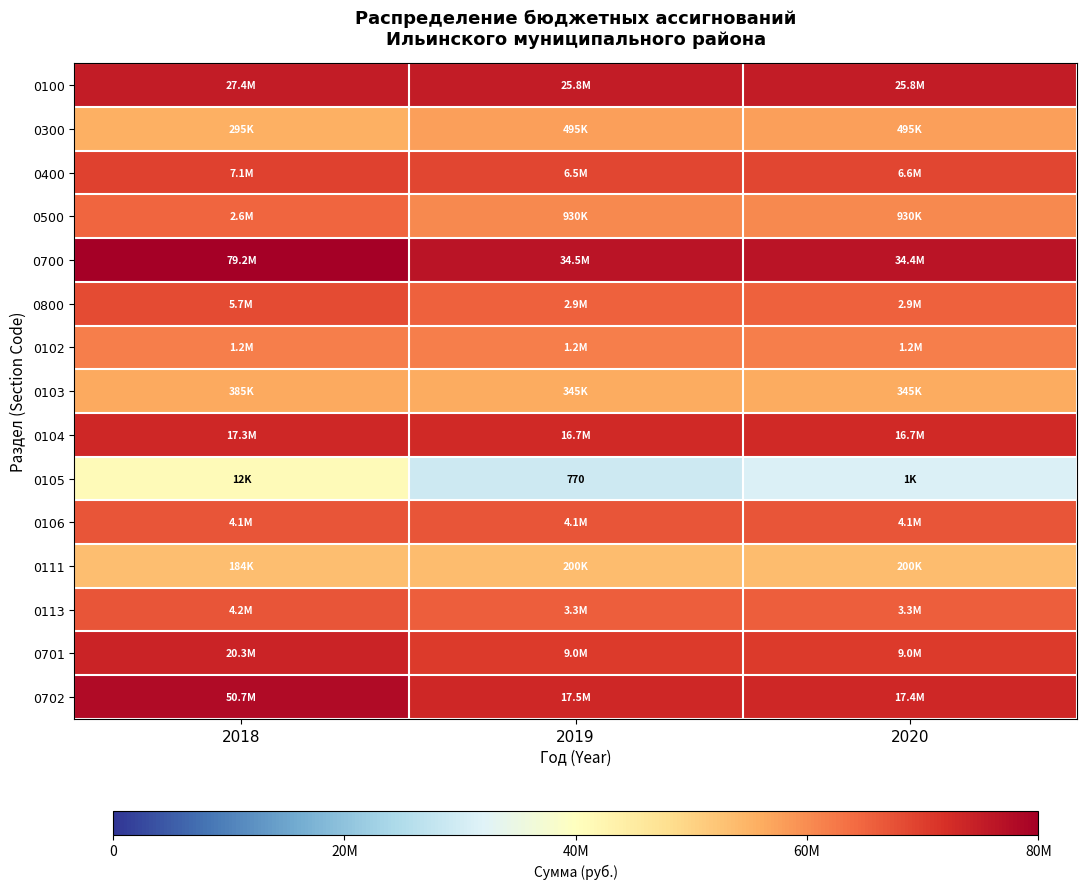

At 2019, list the series in order from largest to smallest.

0700, 0100, 0702, 0104, 0701, 0400, 0106, 0113, 0800, 0102, 0500, 0300, 0103, 0111, 0105